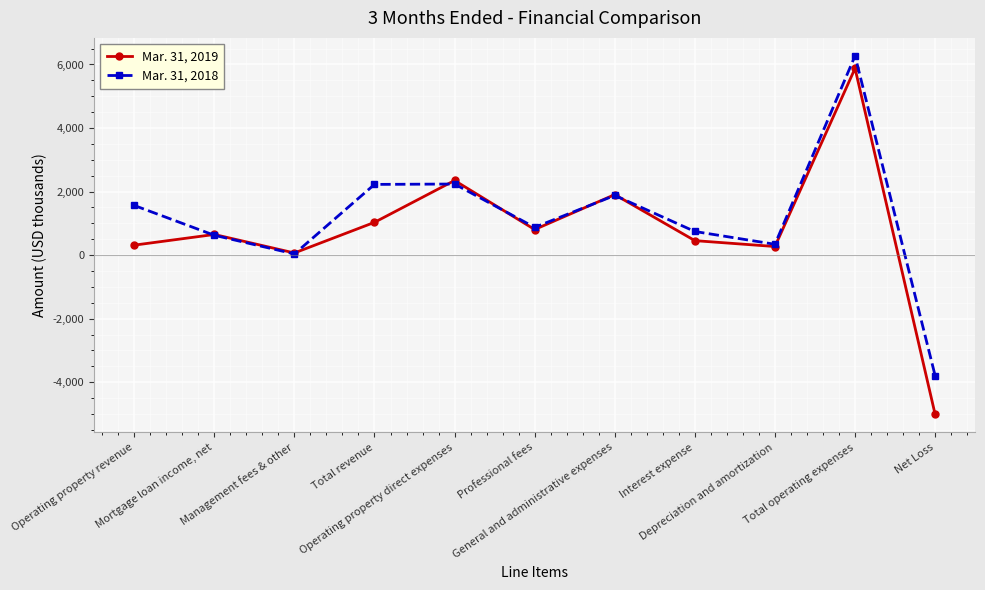

How many values in the Mar. 31, 2019 series are below 650?

5